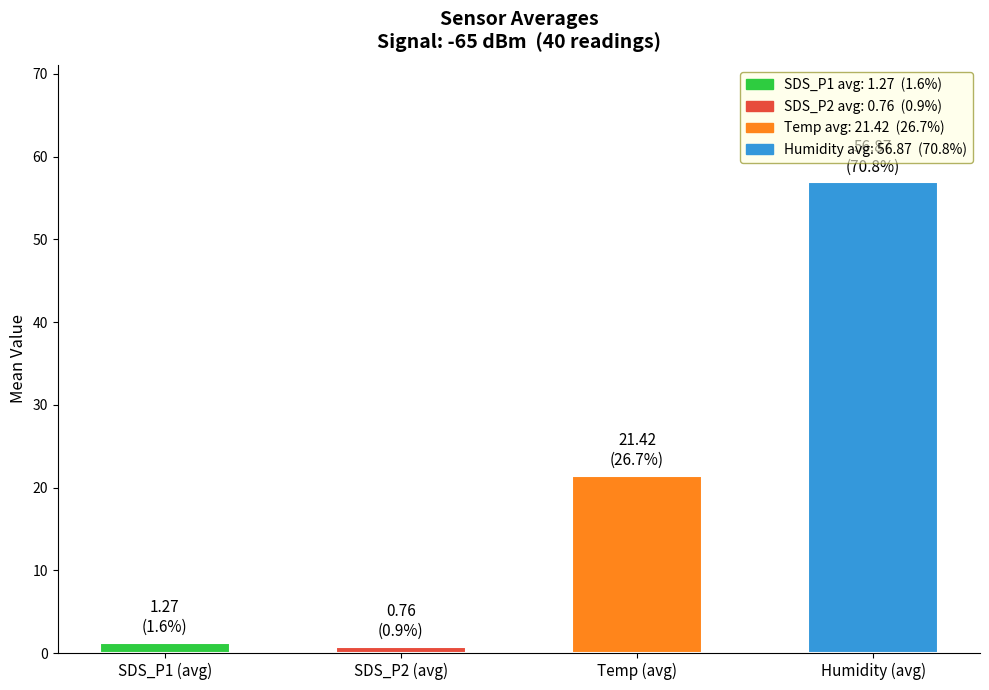

At which label is the value closest to 28?

Temp (avg)